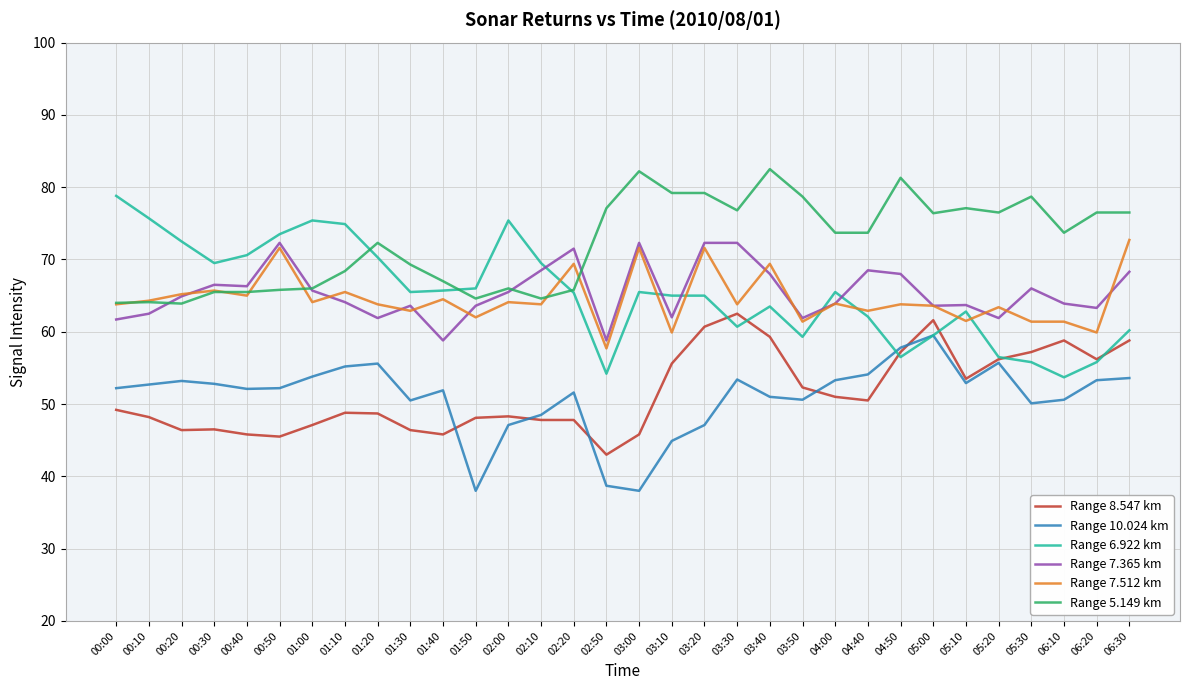

True or false: Range 7.365 km has a value of 41.6 at 05:30.

False